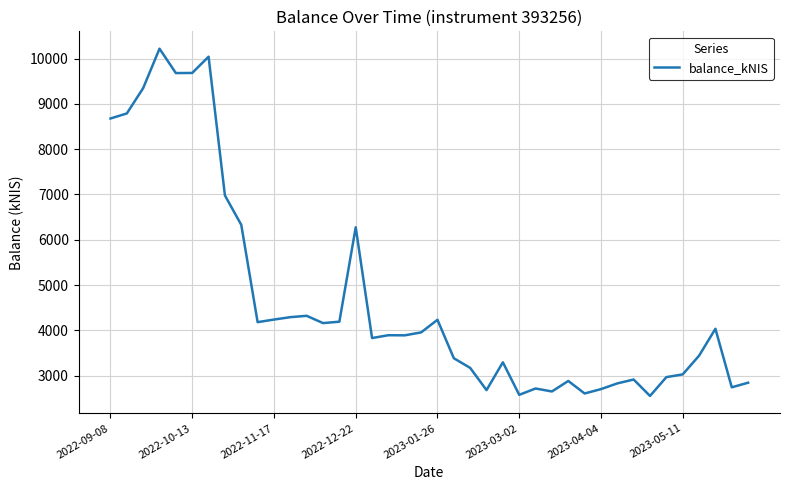

What is the maximum value shown in the chart?

10218.0